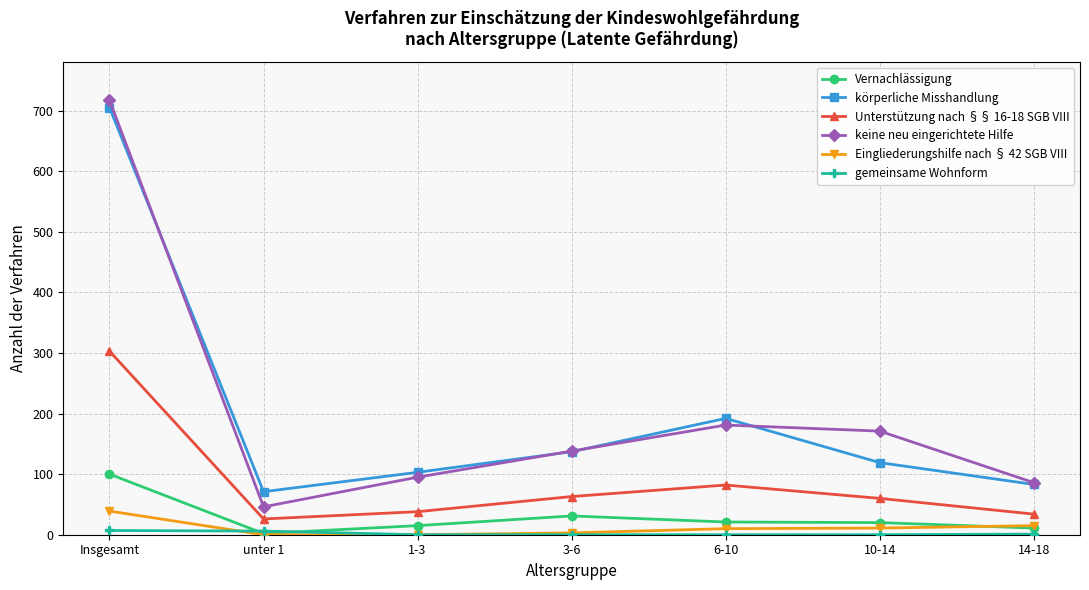

Which series has the widest spread of values?

keine neu eingerichtete Hilfe